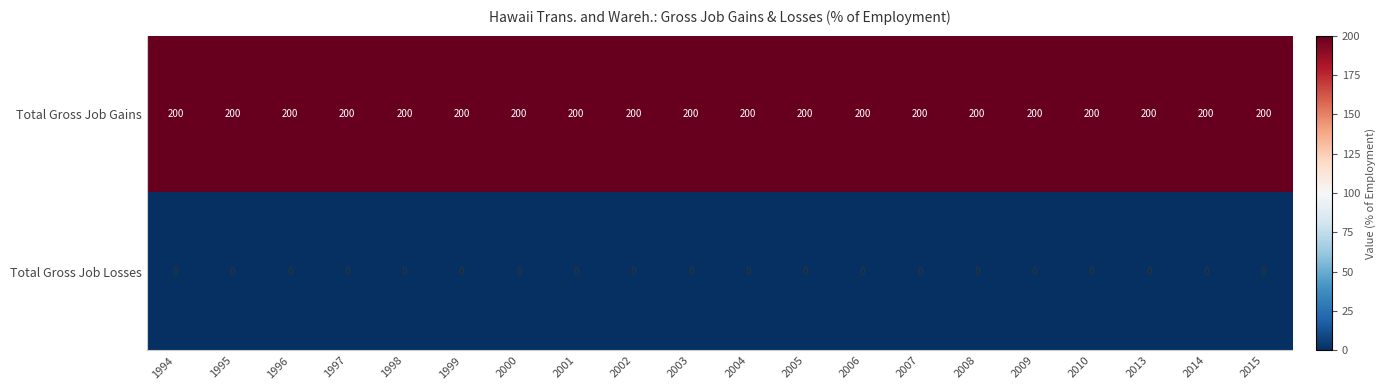

The Total Gross Job Gains series shows 200 at 2004. True or false?

True